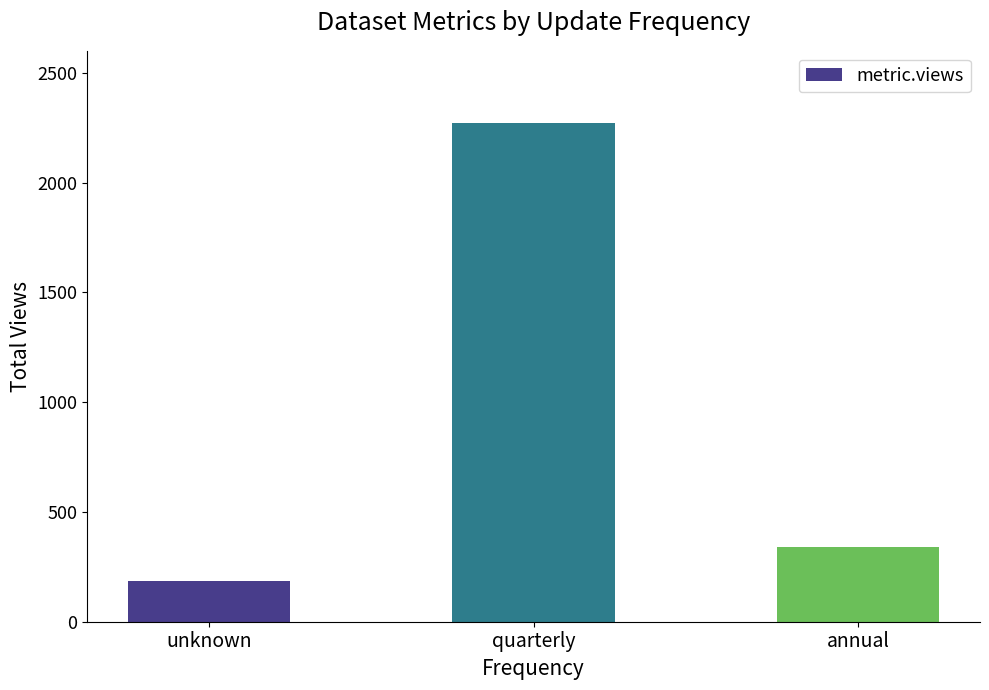

How many categories are shown in the chart?

3